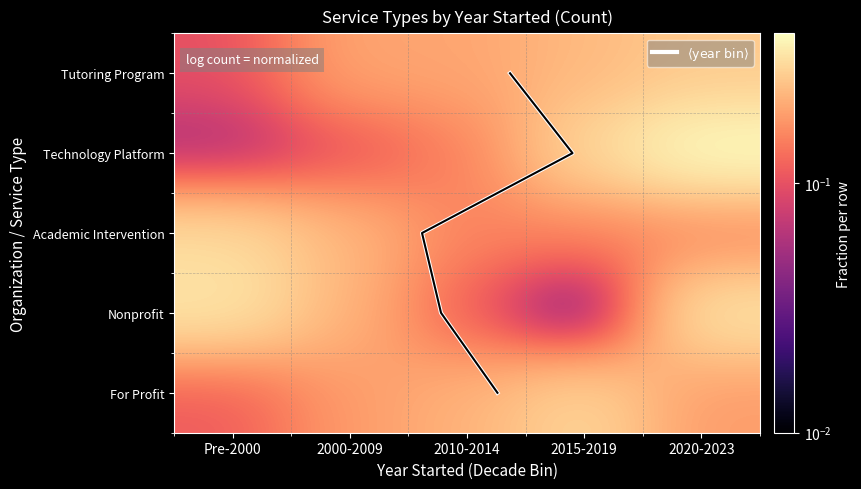

The Nonprofit series shows 0.3 at 2020-2023. True or false?

True